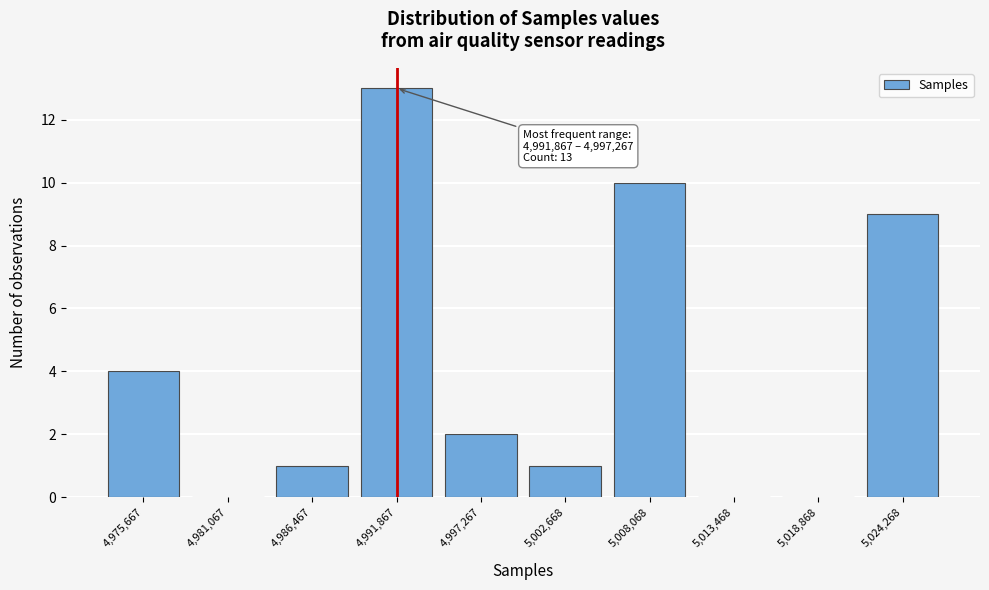

Reading right to left, extract all data points from this chart.

5,024,268=9	5,018,868=0	5,013,468=0	5,008,068=10	5,002,668=1	4,997,267=2	4,991,867=13	4,986,467=1	4,981,067=0	4,975,667=4